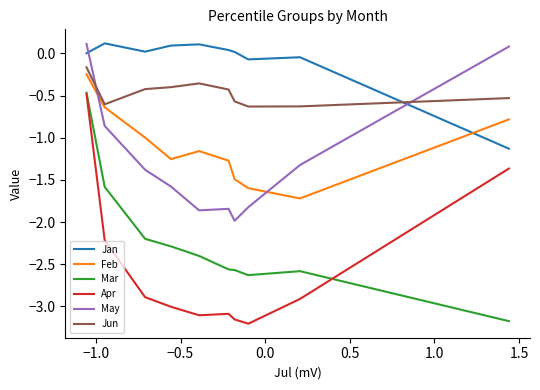

What is the difference between the maximum and second lowest values in the Jun series?

0.5